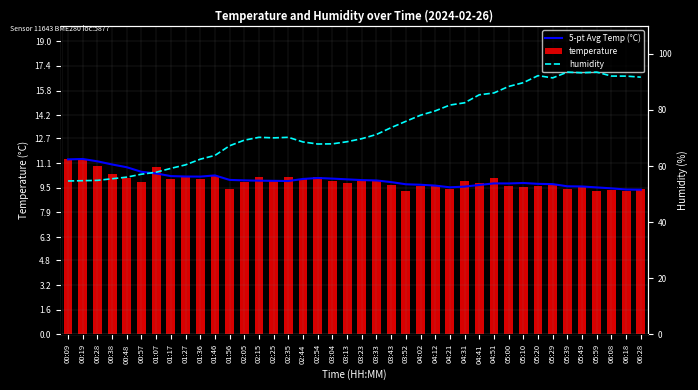

Which series has the largest total across all categories?

humidity